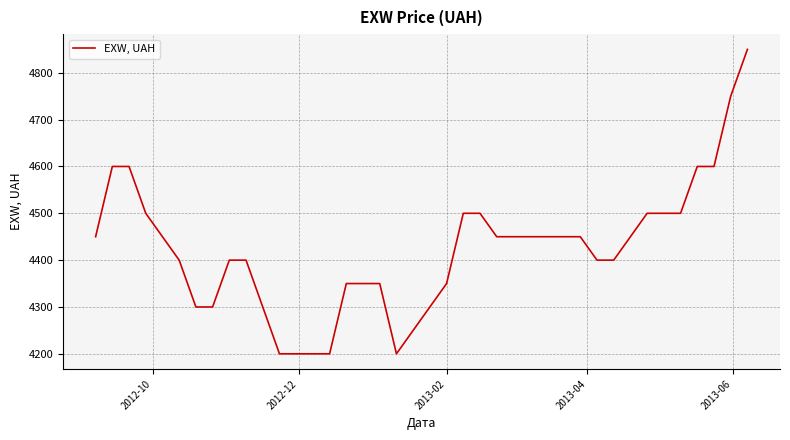

What is the maximum value shown in the chart?

4850